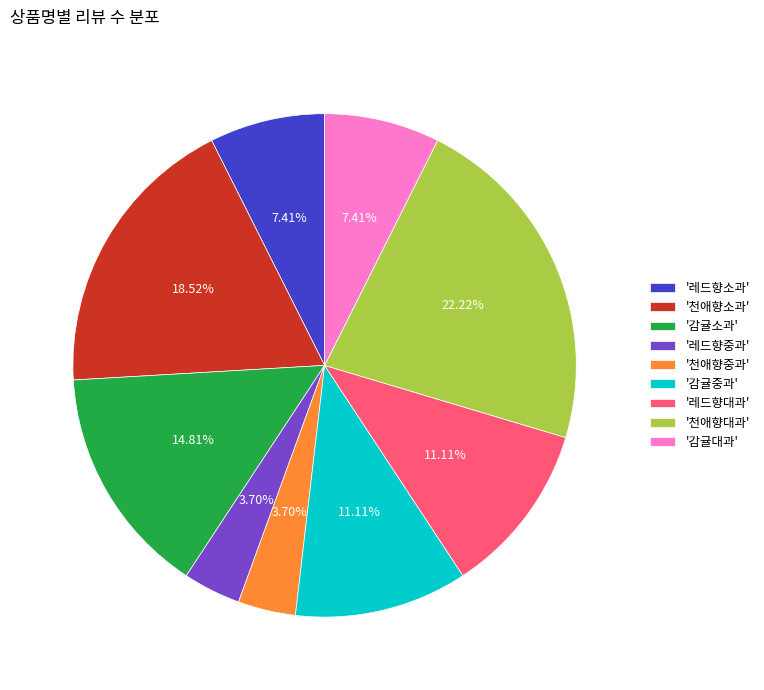

Does '감귤대과' represent more than half of the total?

No